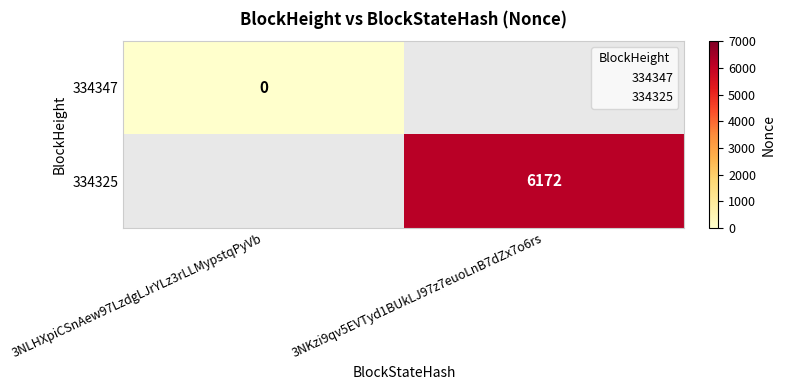

Which series has the widest spread of values?

334347